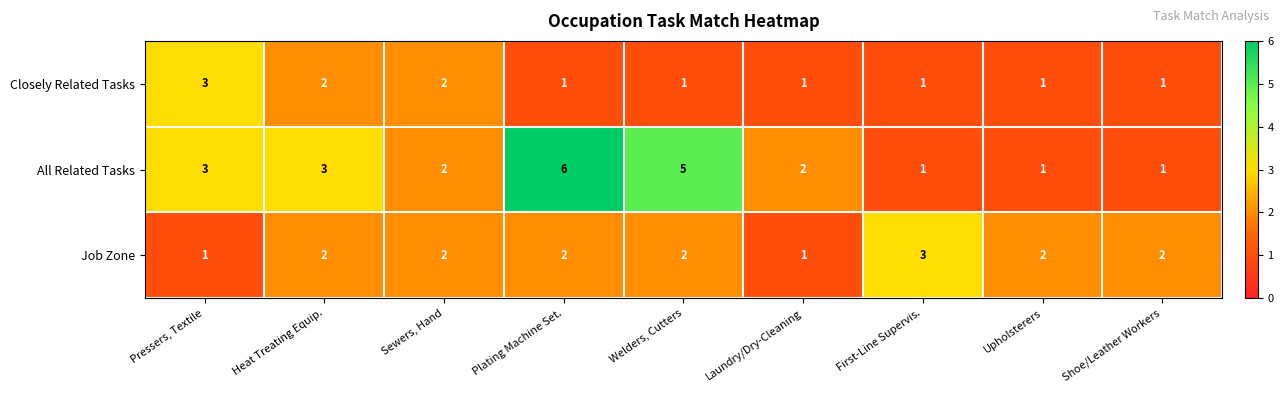

What is the average value of the All Related Tasks series?

3